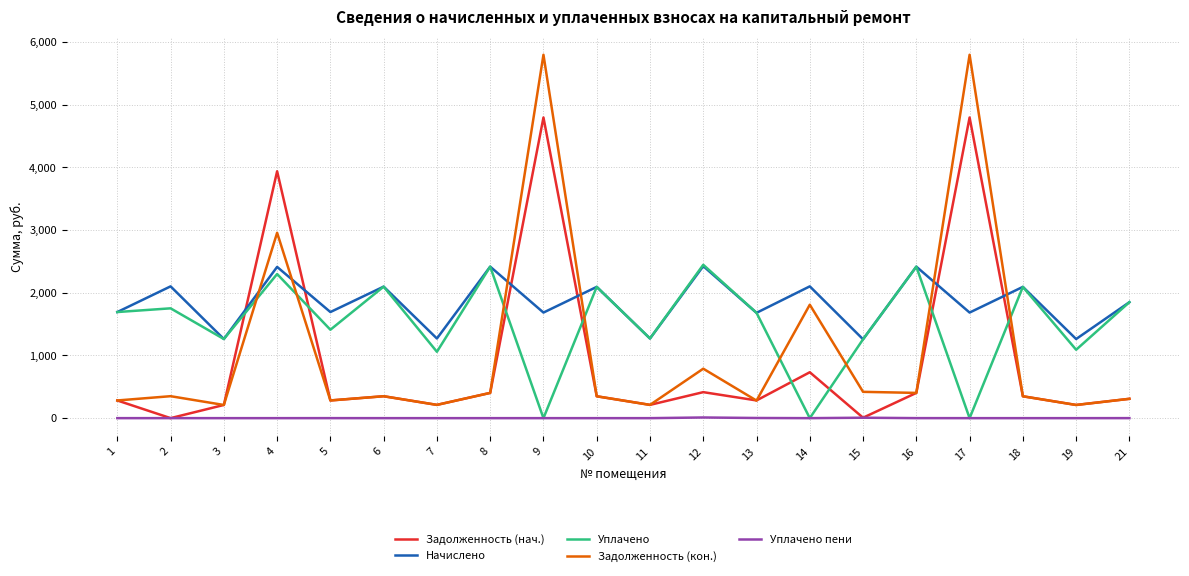

What are all the series names shown in the legend?

Задолженность (нач.), Начислено, Уплачено, Задолженность (кон.), Уплачено пени